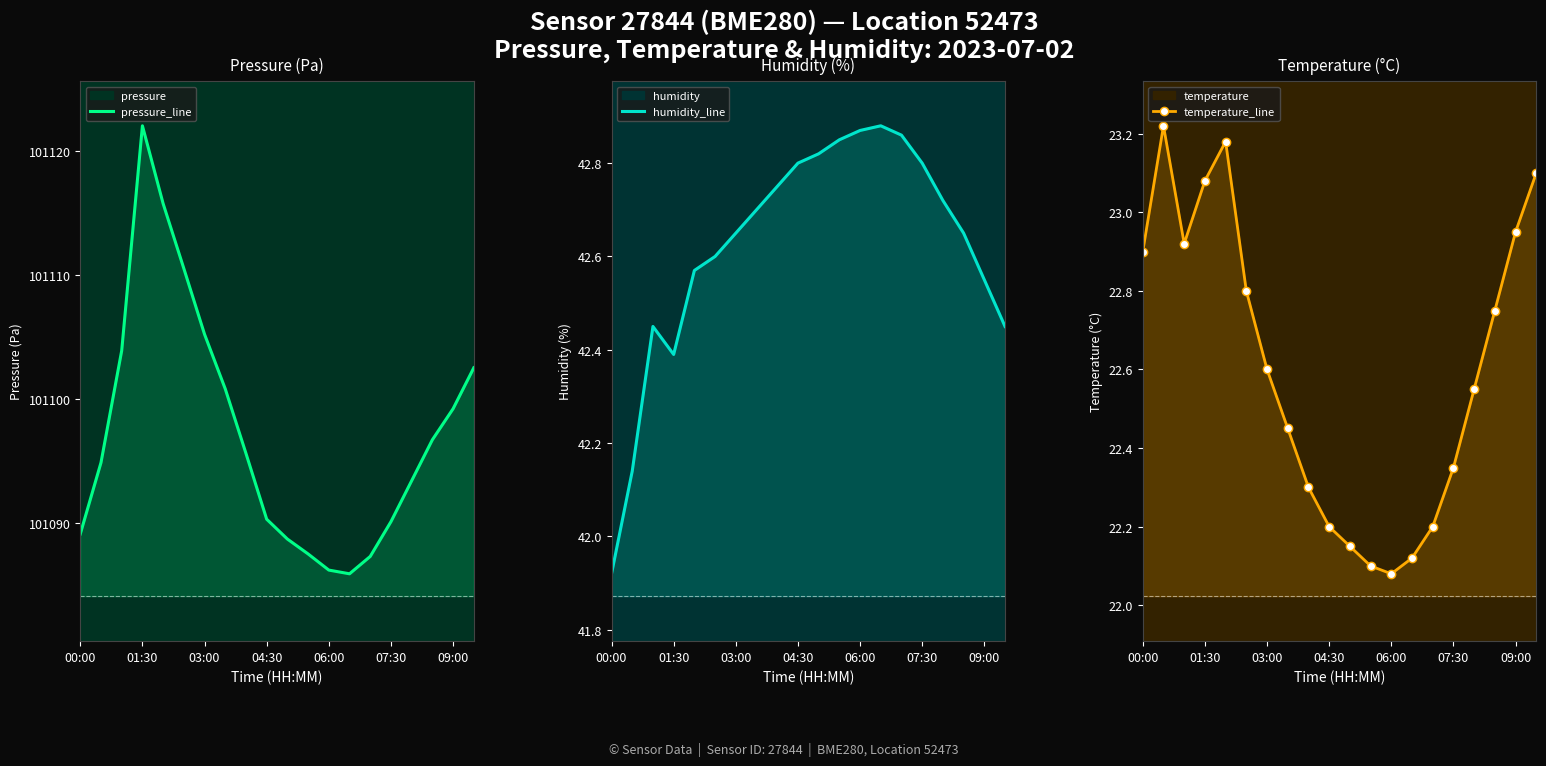

List the series in order of their peak value, highest first.

pressure_line, humidity_line, temperature_line